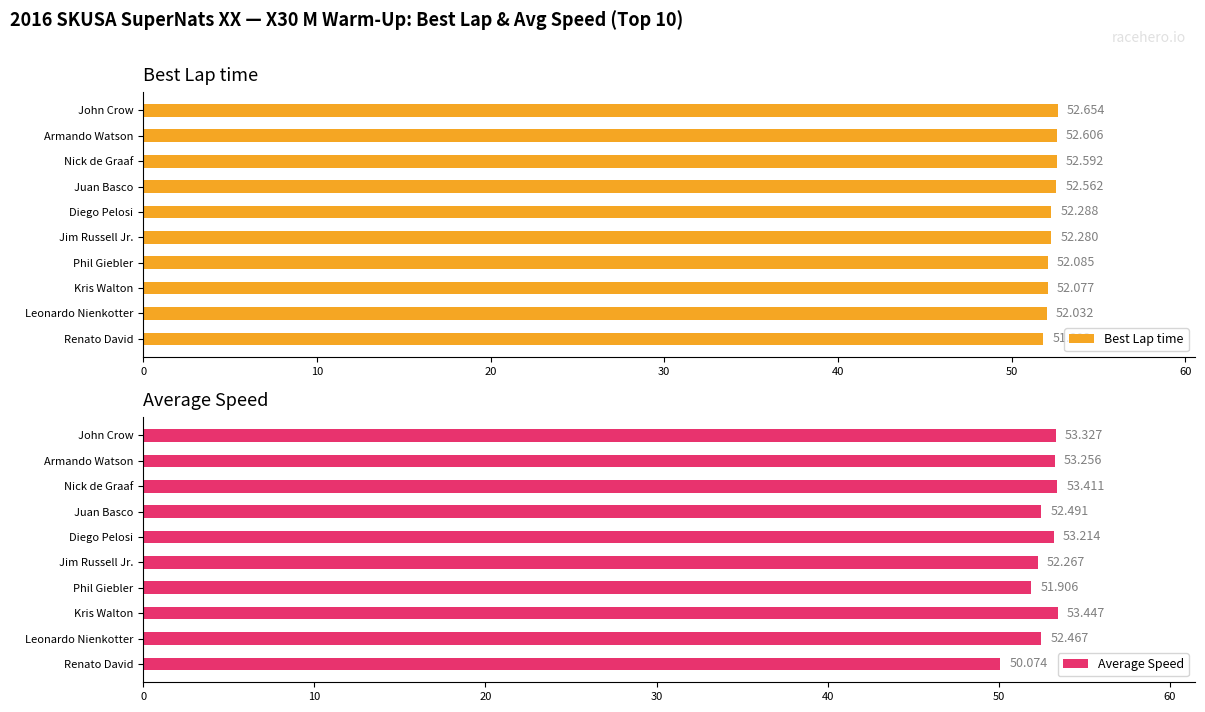

Where is Average Speed nearest to the value 51?

Phil Giebler